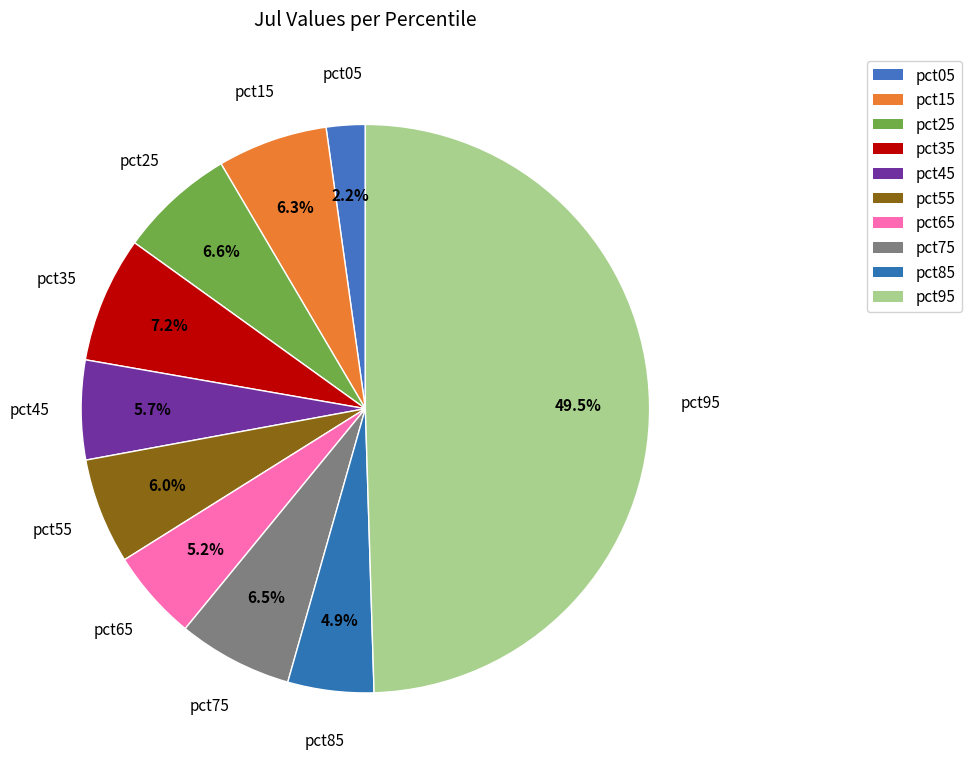

To the nearest percent, what portion does pct75 represent?

7%